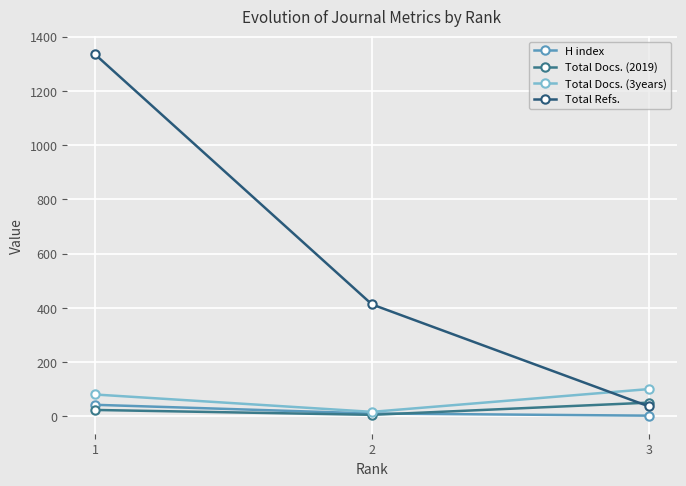

Rank the series by their maximum value, from highest to lowest.

Total Refs., Total Docs. (3years), Total Docs. (2019), H index